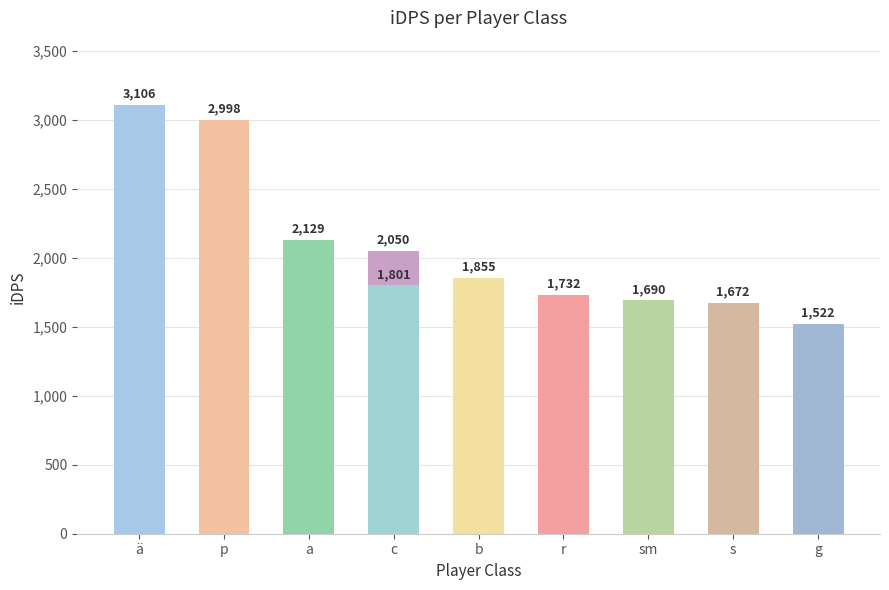

List the labels in order of value, largest first.

ä, p, a, c, b, r, sm, s, g, 9